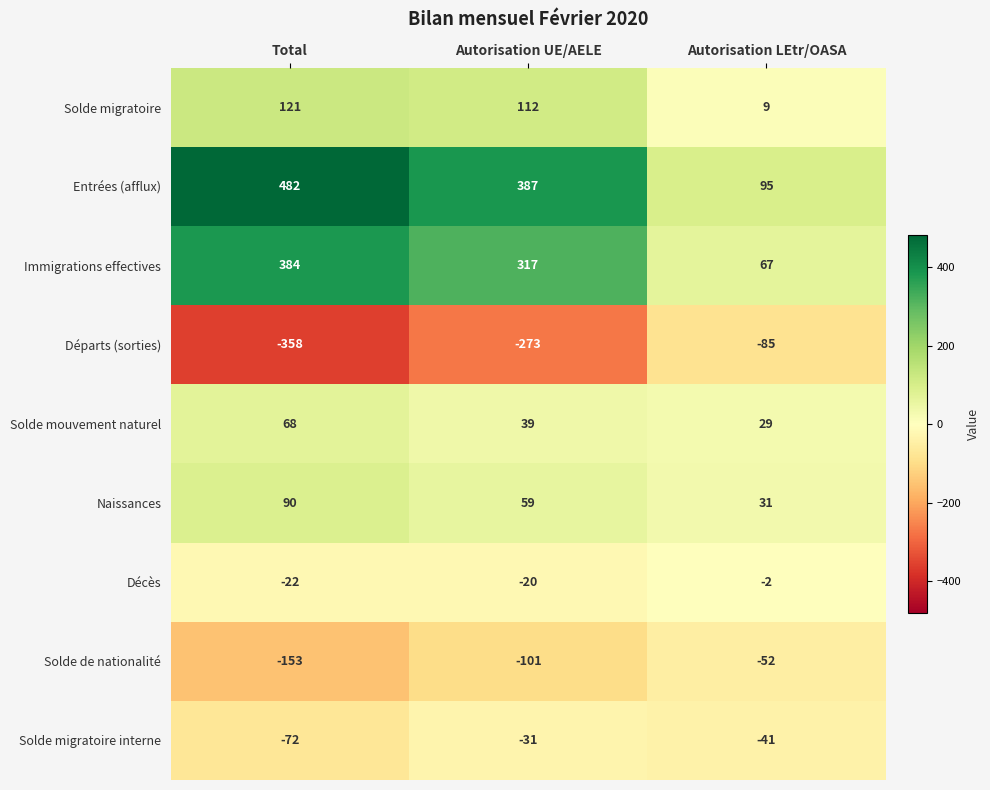

What is the difference between the highest and lowest values at Total?

840